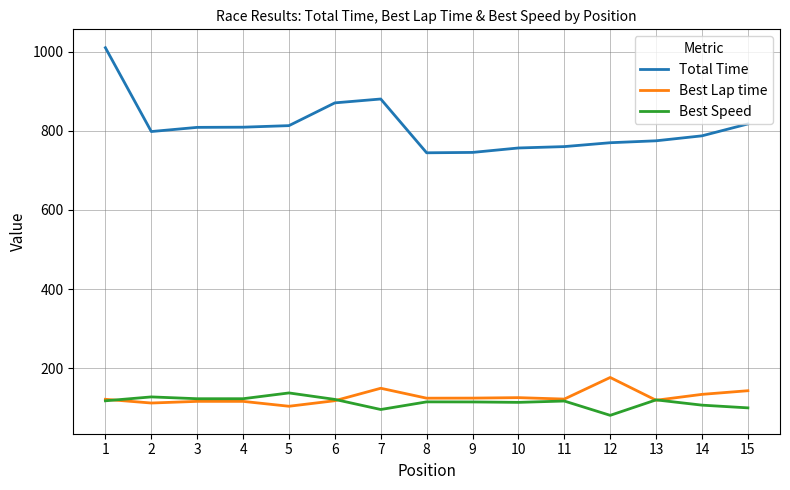

True or false: Total Time and Best Lap time intersect in this chart.

False